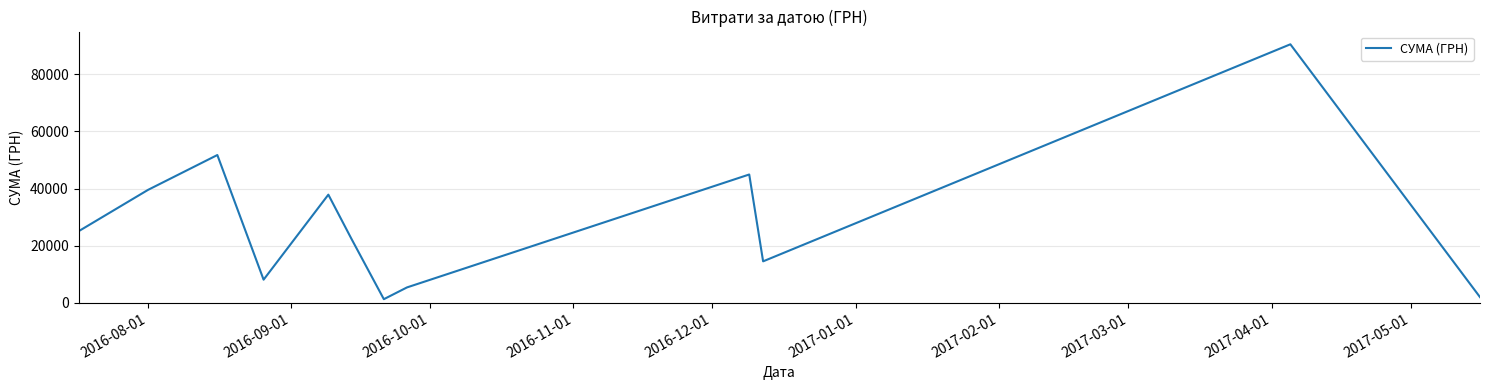

Reading left to right, what are all the values shown in this chart?

25071.0	39542.9	51756.0	8111.4	37880.6	22400.7	1286.0	5401.6	44940.0	14532.0	90526.3	2001.6